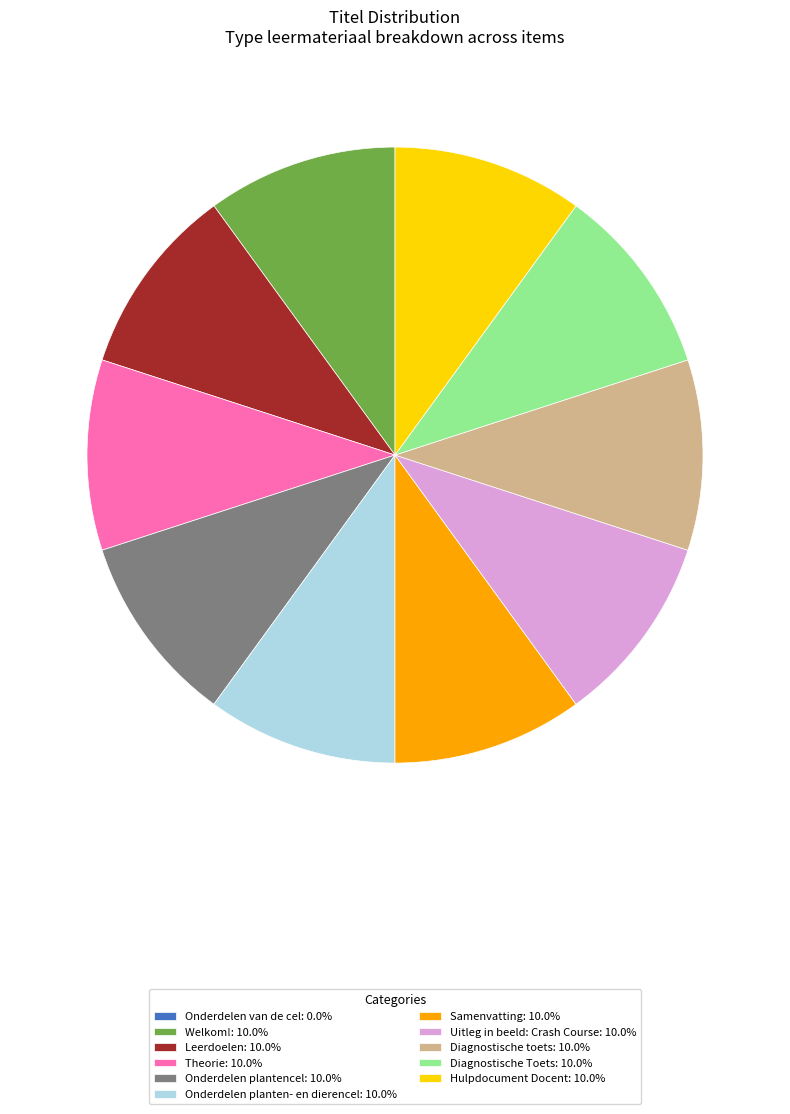

What is the ratio of the value at Leerdoelen: 10.0% to the value at Welkom!: 10.0%?

1.0